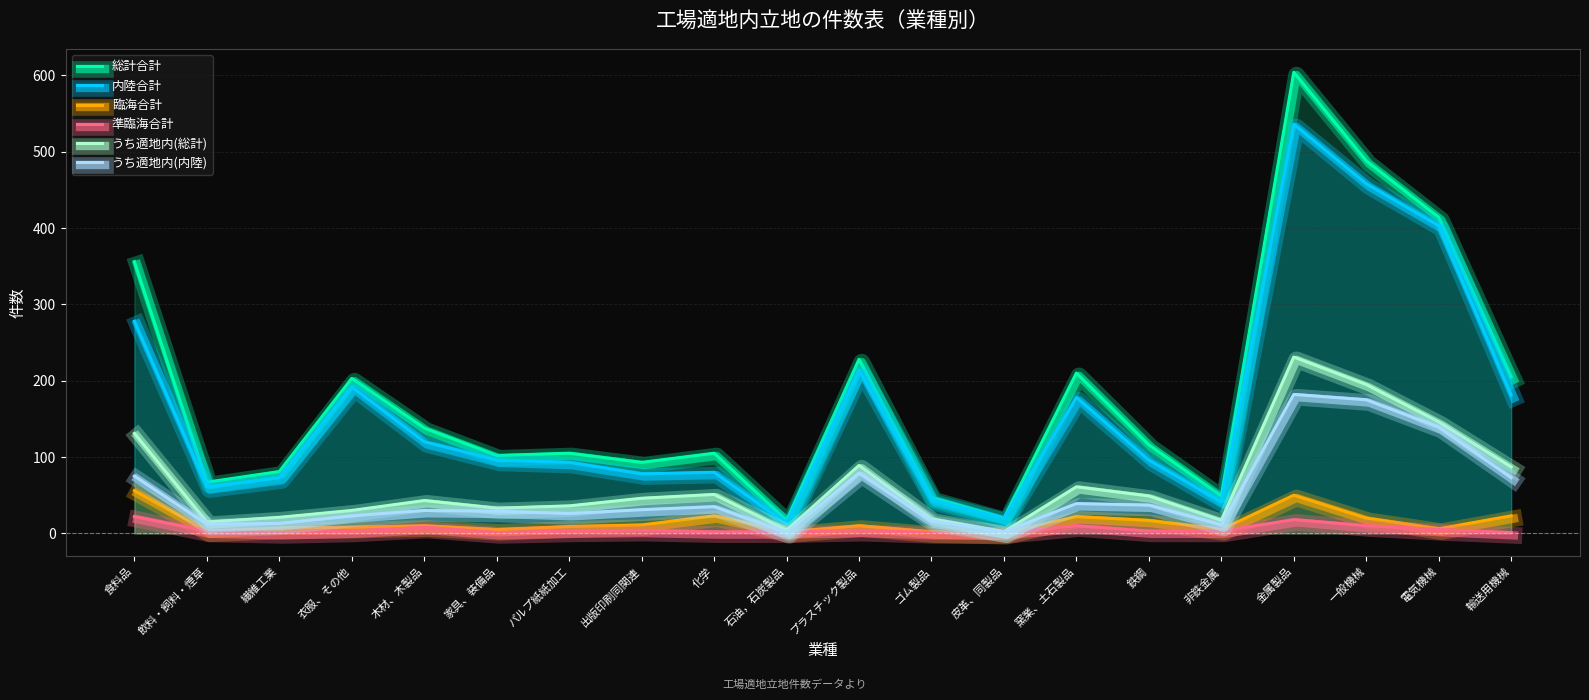

Between 繊維工業 and ゴム製品, which is larger?

繊維工業